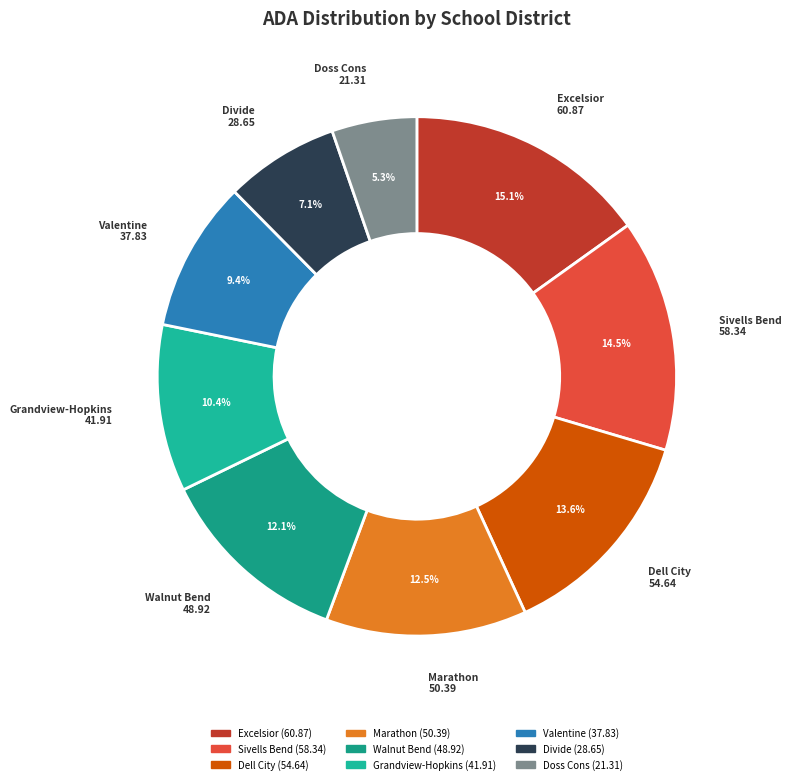

How many segments does this pie chart have?

9